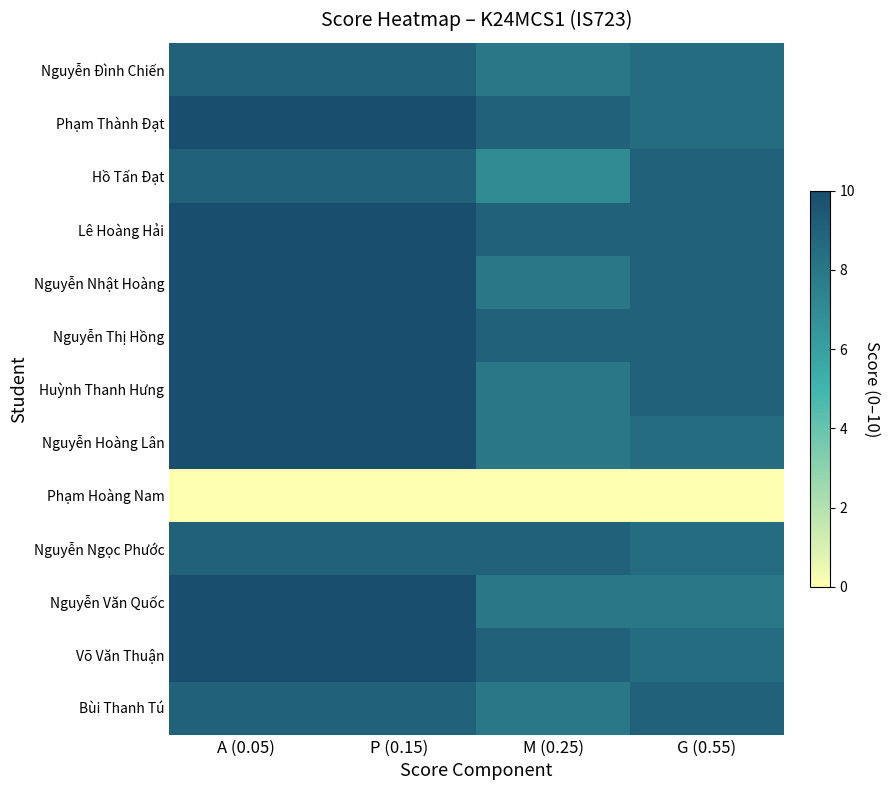

Which label corresponds to the largest value in the chart?

A (0.05)